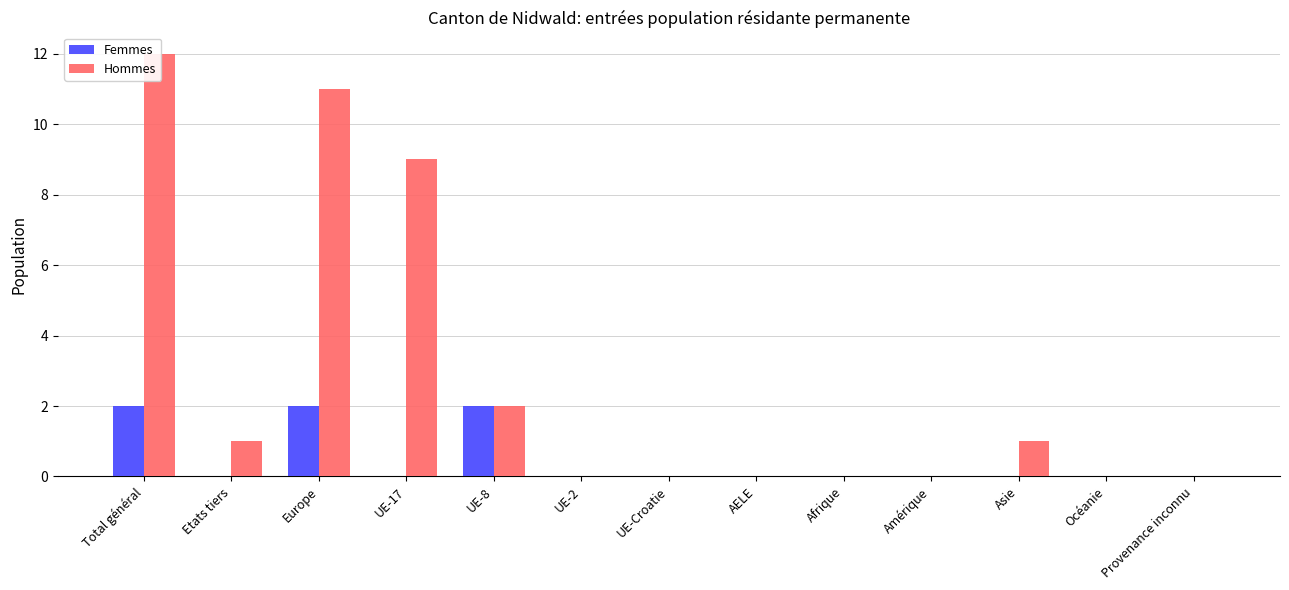

How many data points does each series have?

13